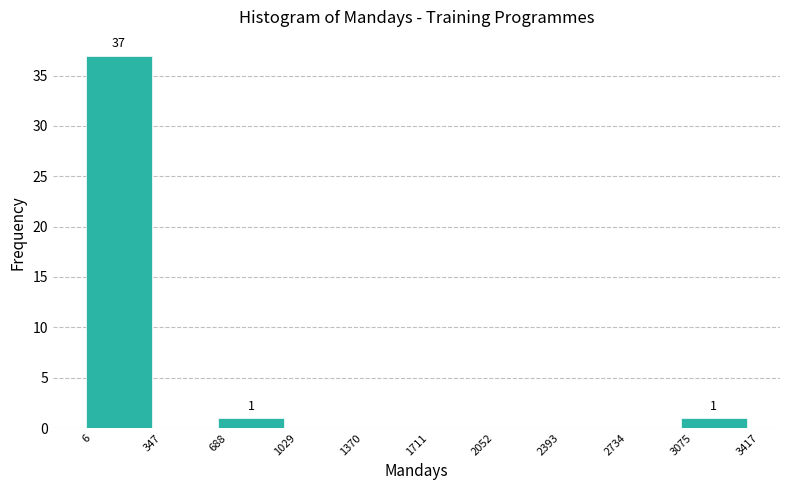

Over which range of the x-axis is the bar tallest?

6 to 347